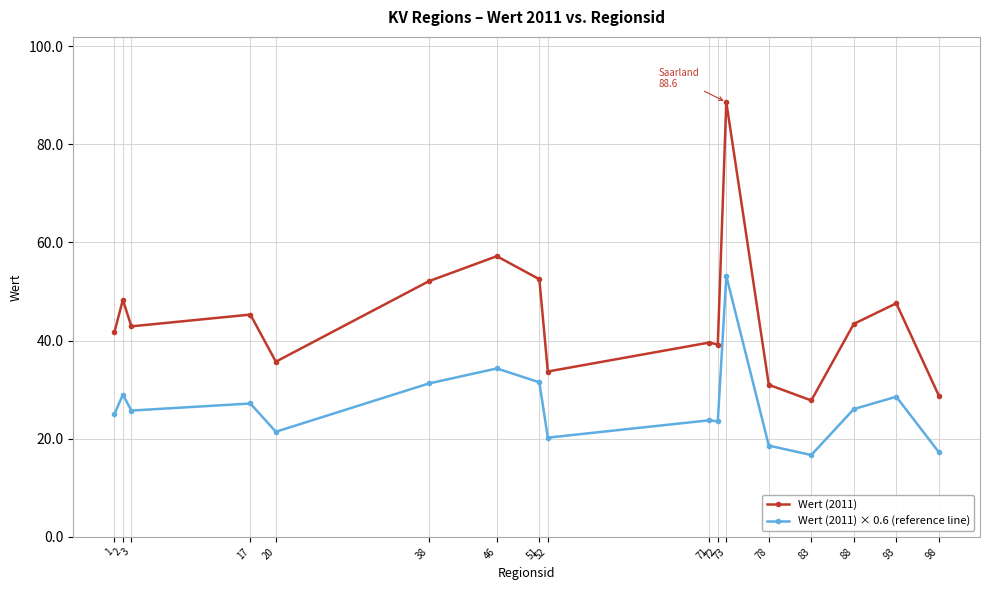

Which series has the largest range (max minus min)?

Wert (2011)